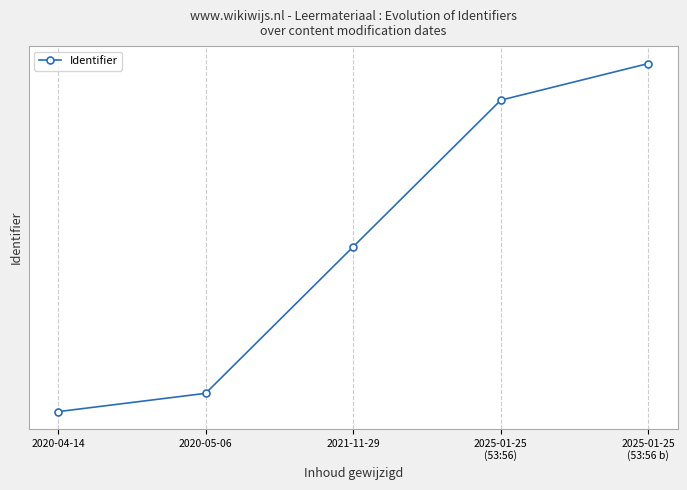

List the labels in order of value, largest first.

2025-01-25
(53:56 b), 2025-01-25
(53:56), 2021-11-29, 2020-05-06, 2020-04-14